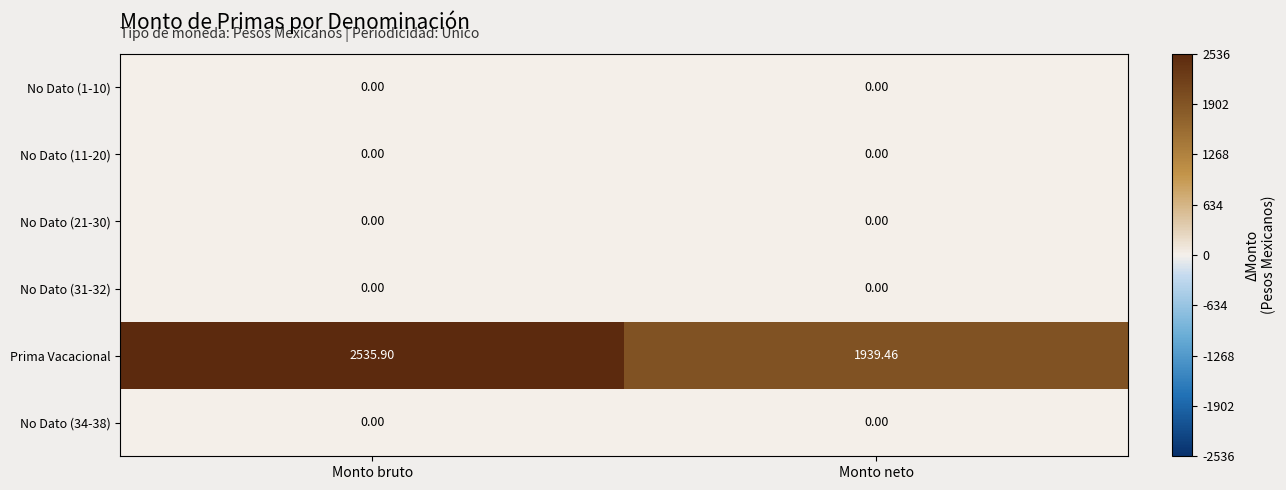

What is the total value across all series at Monto neto?

1939.5